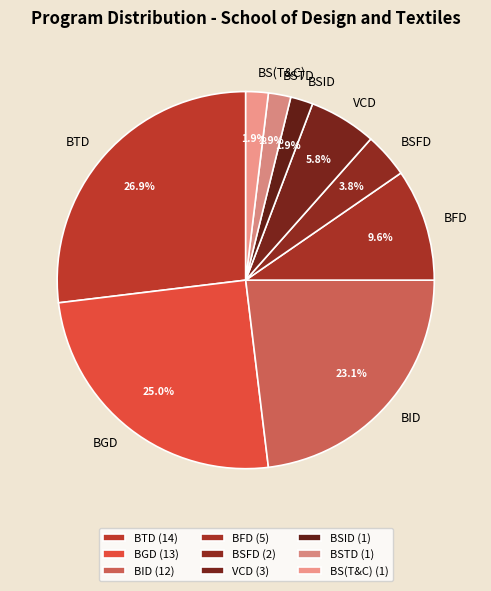

To the nearest percent, what percentage of the pie is BSID?

2%